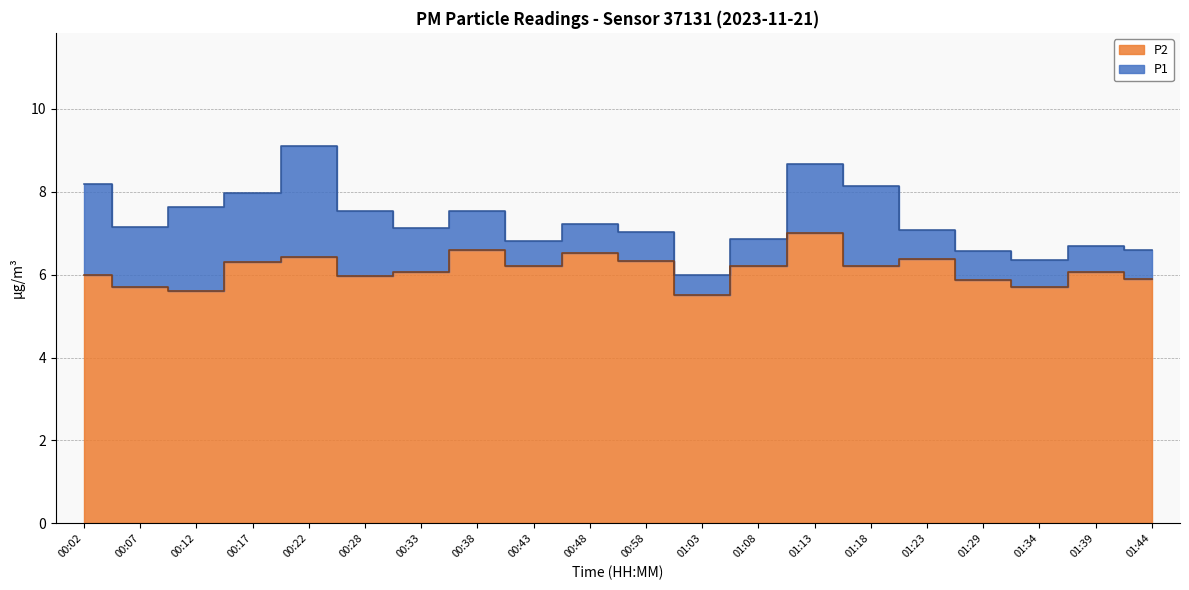

What is the highest value of the P1 series?

9.1